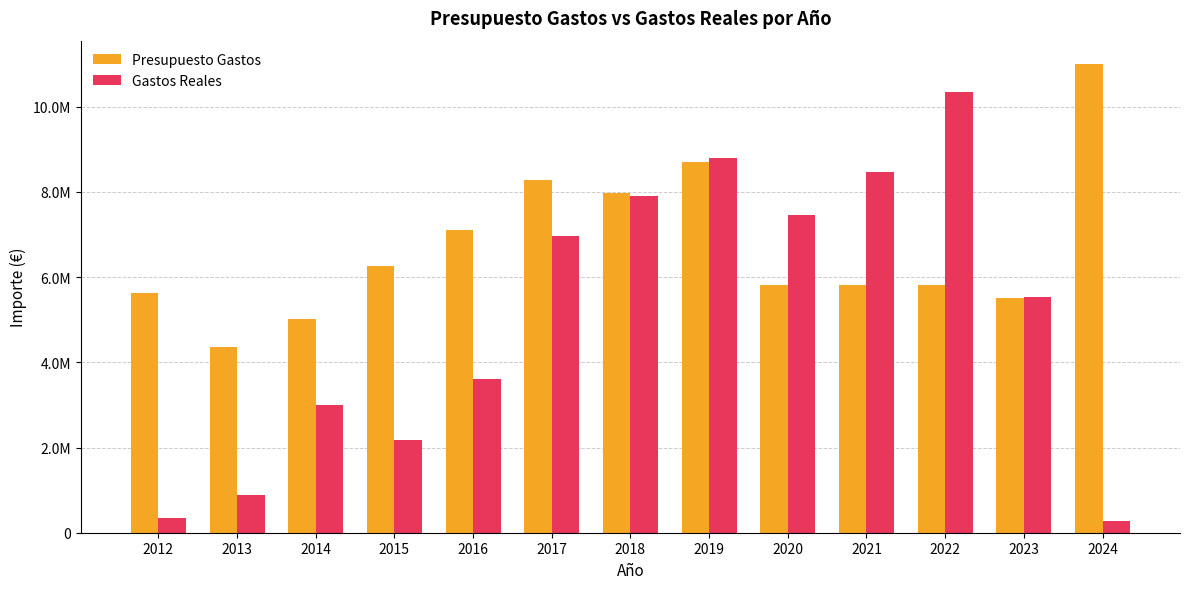

Are the bars horizontal?

No